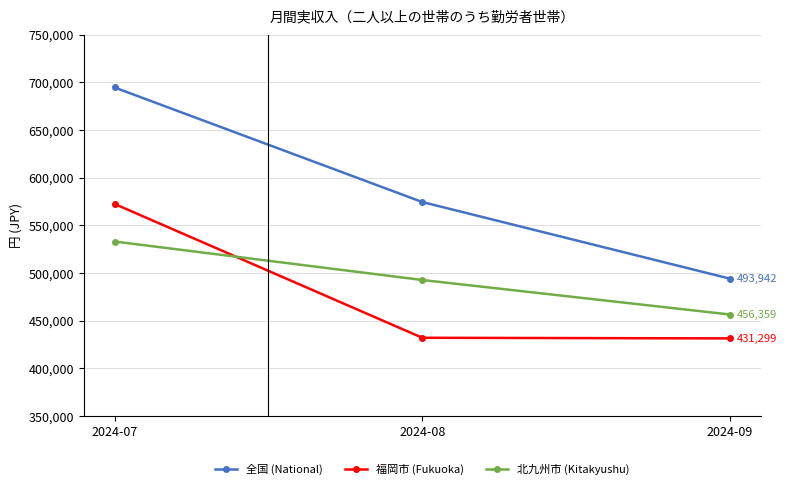

True or false: 北九州市 (Kitakyushu) has a value of 257195 at 2024-09.

False